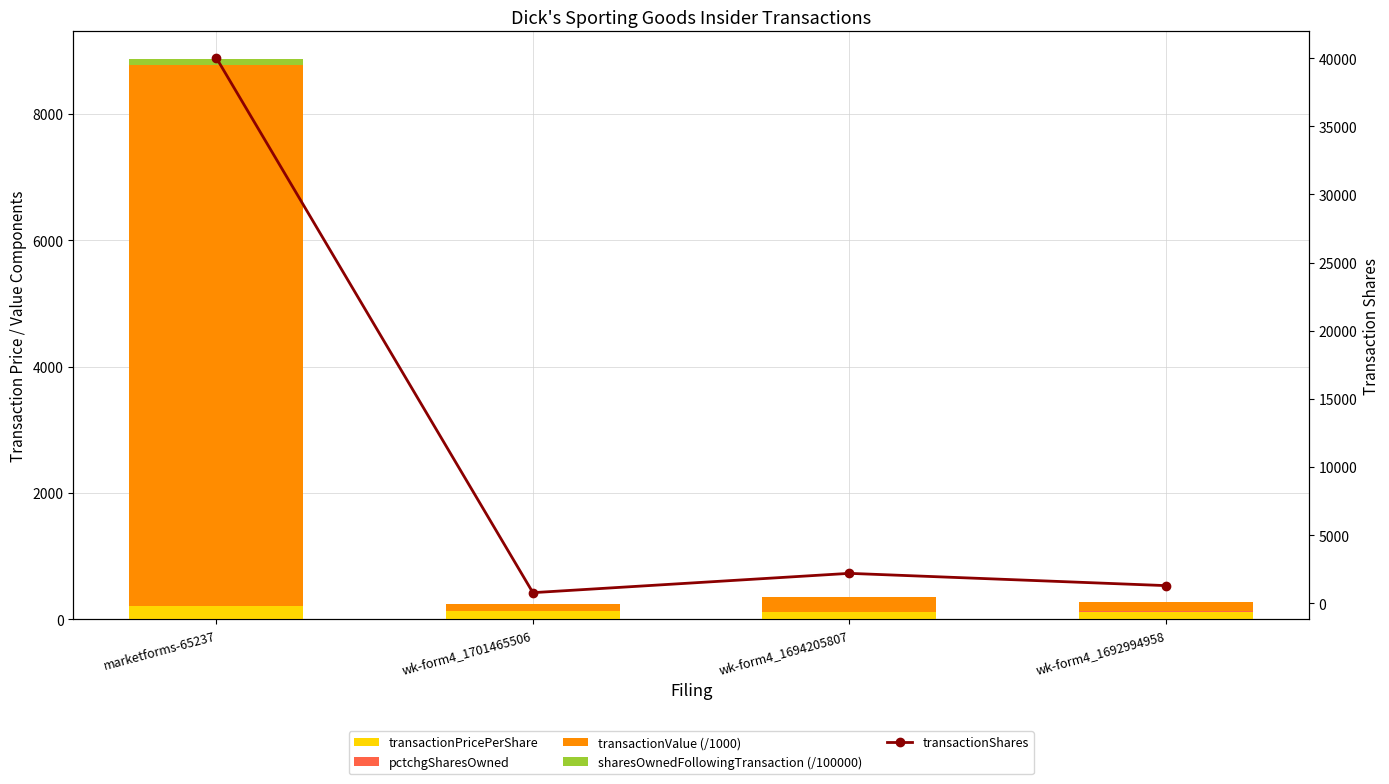

What is the maximum value shown in the chart?

40000.0